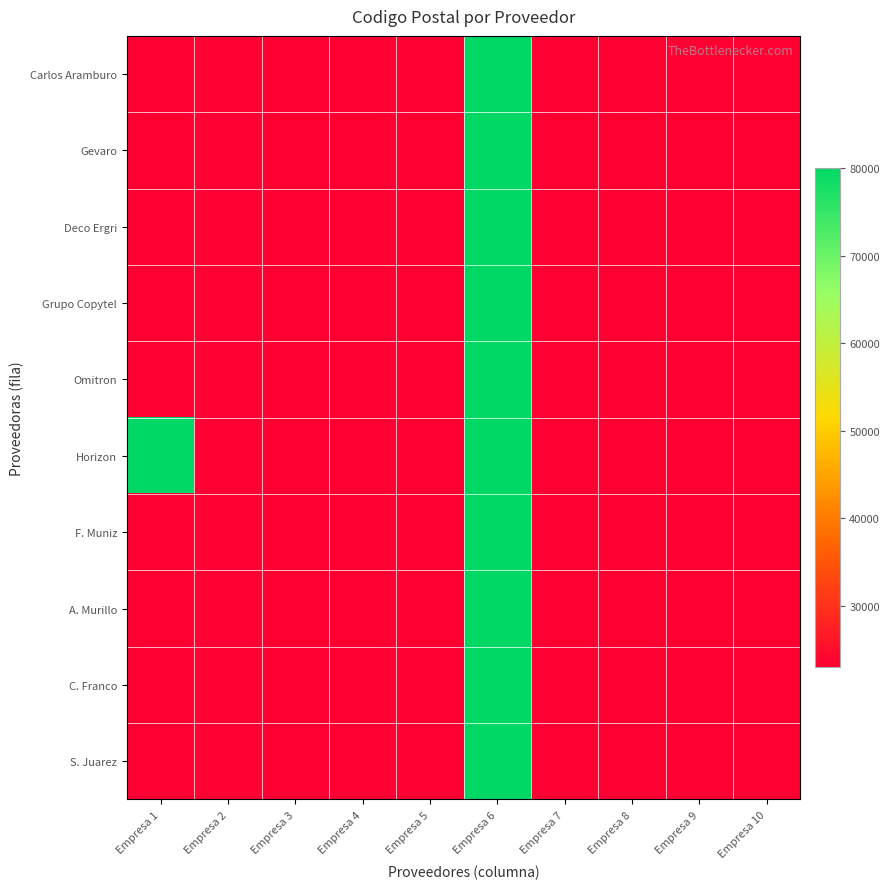

Reading left to right, transcribe all the data shown in this chart.

Carlos Aramburo: Empresa 1=23040	Empresa 2=23380	Empresa 3=23060	Empresa 4=23060	Empresa 5=23000	Empresa 6=80020	Empresa 7=23217	Empresa 8=23070	Empresa 9=23000	Empresa 10=23060
Gevaro: Empresa 1=23040	Empresa 2=23380	Empresa 3=23060	Empresa 4=23060	Empresa 5=23000	Empresa 6=80020	Empresa 7=23217	Empresa 8=23070	Empresa 9=23000	Empresa 10=23060
Deco Ergri: Empresa 1=23060	Empresa 2=23380	Empresa 3=23060	Empresa 4=23060	Empresa 5=23000	Empresa 6=80020	Empresa 7=23060	Empresa 8=23070	Empresa 9=23000	Empresa 10=23060
Grupo Copytel: Empresa 1=23060	Empresa 2=23380	Empresa 3=23060	Empresa 4=23060	Empresa 5=23000	Empresa 6=80020	Empresa 7=23217	Empresa 8=23070	Empresa 9=23000	Empresa 10=23060
Omitron: Empresa 1=23000	Empresa 2=23380	Empresa 3=23060	Empresa 4=23060	Empresa 5=23000	Empresa 6=80020	Empresa 7=23217	Empresa 8=23070	Empresa 9=23000	Empresa 10=23060
Horizon: Empresa 1=80020	Empresa 2=23380	Empresa 3=23060	Empresa 4=23060	Empresa 5=23000	Empresa 6=80020	Empresa 7=23217	Empresa 8=23070	Empresa 9=23000	Empresa 10=23060
F. Muniz: Empresa 1=23217	Empresa 2=23380	Empresa 3=23060	Empresa 4=23060	Empresa 5=23000	Empresa 6=80020	Empresa 7=23217	Empresa 8=23070	Empresa 9=23000	Empresa 10=23060
A. Murillo: Empresa 1=23070	Empresa 2=23380	Empresa 3=23060	Empresa 4=23060	Empresa 5=23000	Empresa 6=80020	Empresa 7=23217	Empresa 8=23070	Empresa 9=23000	Empresa 10=23060
C. Franco: Empresa 1=23000	Empresa 2=23380	Empresa 3=23060	Empresa 4=23060	Empresa 5=23000	Empresa 6=80020	Empresa 7=23217	Empresa 8=23070	Empresa 9=23000	Empresa 10=23060
S. Juarez: Empresa 1=23060	Empresa 2=23380	Empresa 3=23060	Empresa 4=23060	Empresa 5=23000	Empresa 6=80020	Empresa 7=23217	Empresa 8=23070	Empresa 9=23000	Empresa 10=23060